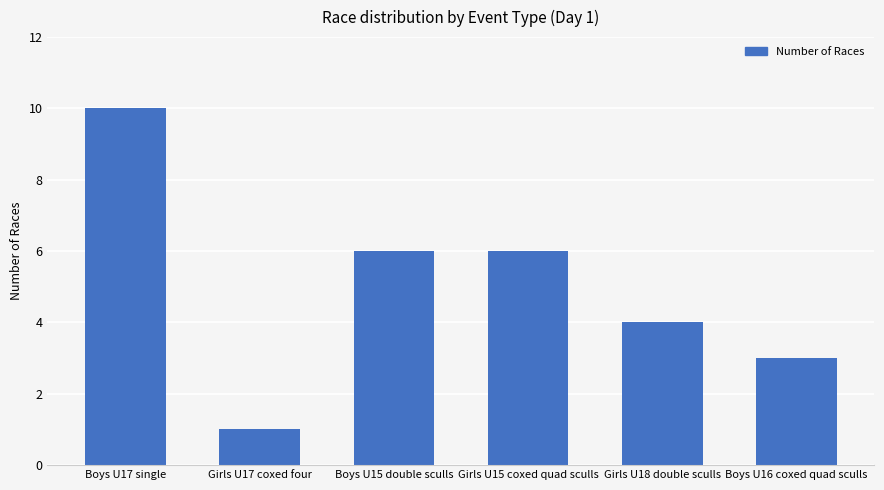

What is the label of the 6th bar from the left?

Boys U16 coxed quad sculls